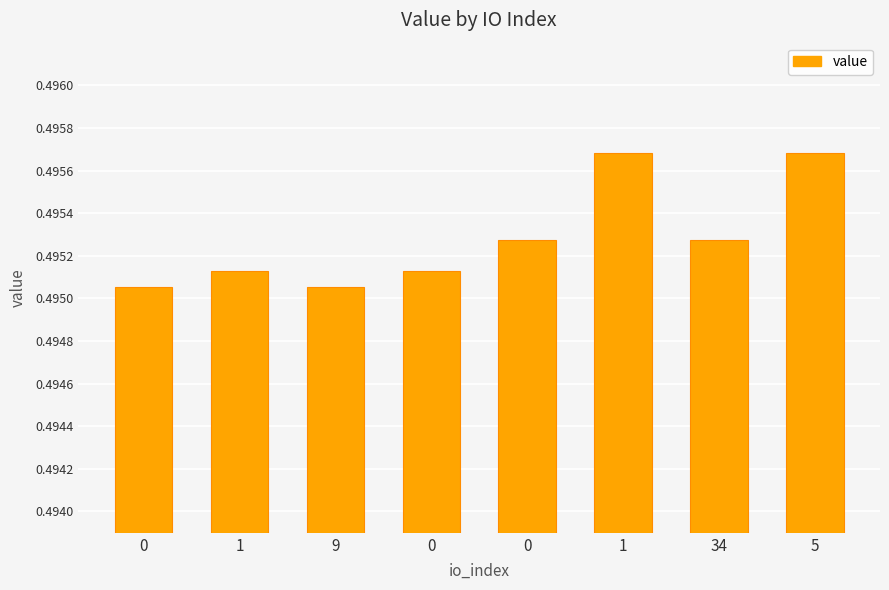

How many series are shown in this chart?

1